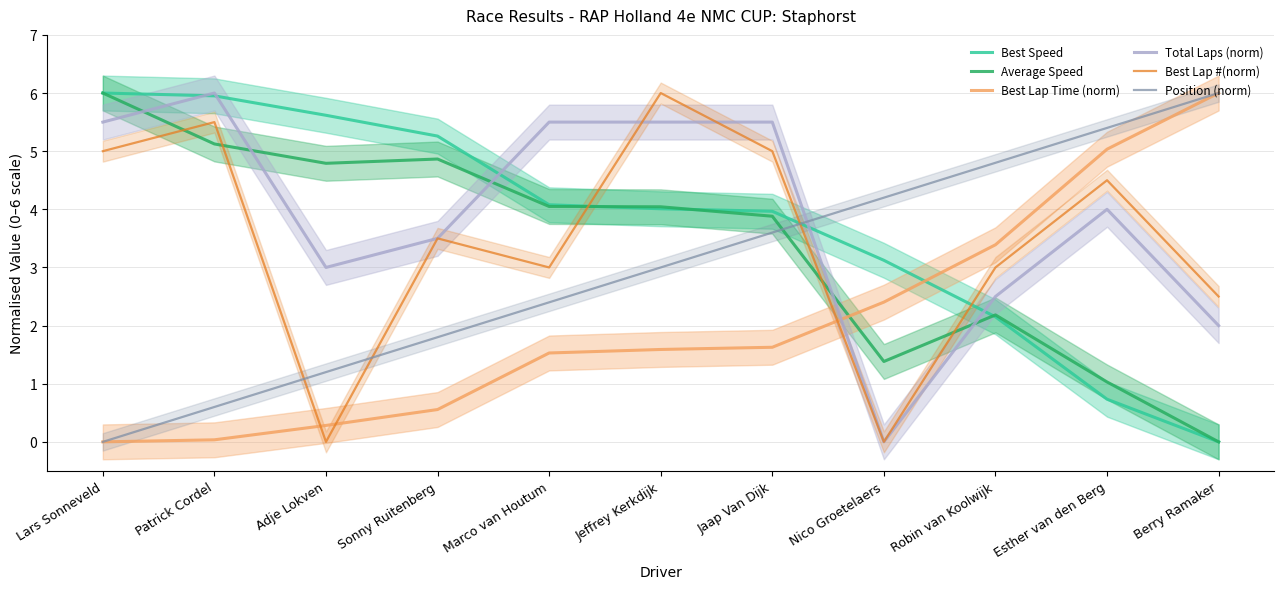

How many times do Best Speed and Average Speed cross each other?

3